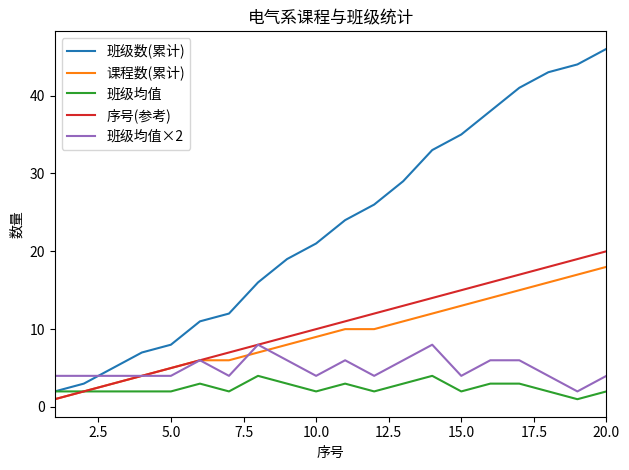

What is the sum of all 序号(参考) values?

210